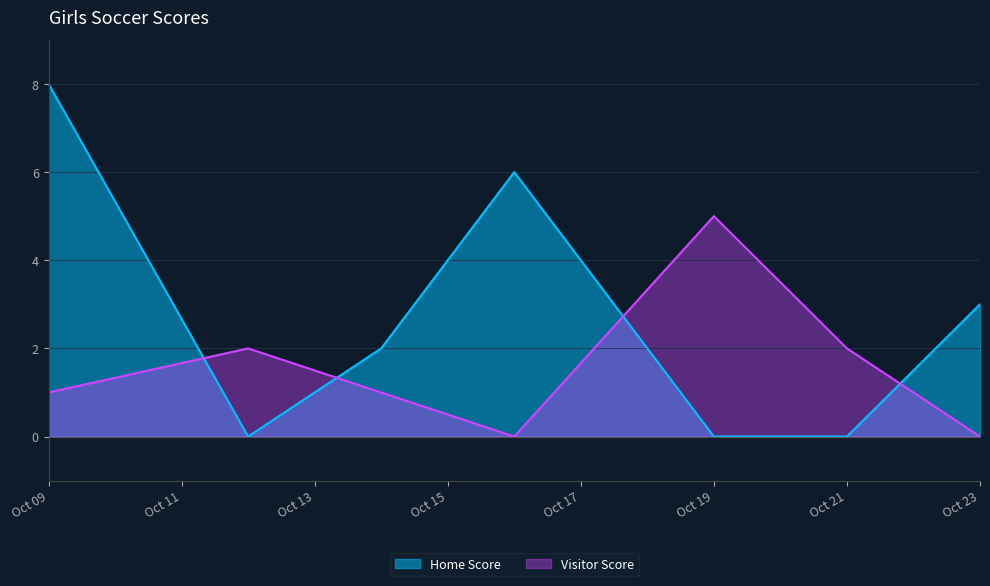

Which series has the largest range (max minus min)?

Home Score